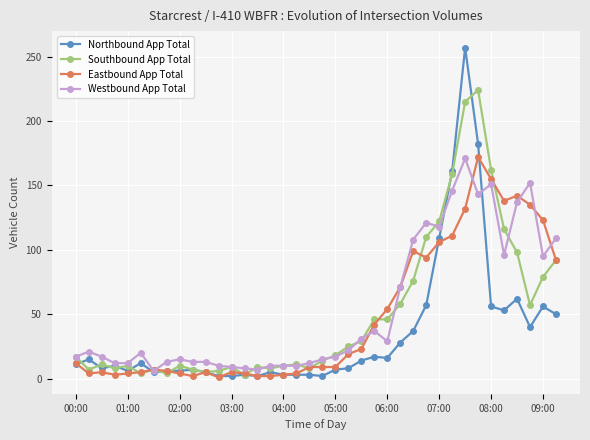

Which series has the widest spread of values?

Northbound App Total